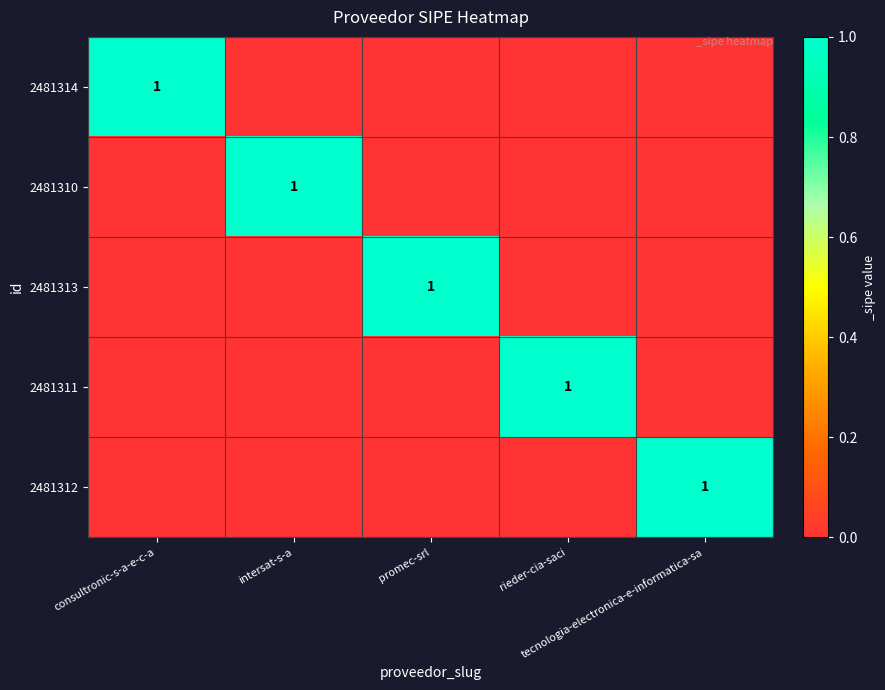

At which category is the sum across all series the highest?

consultronic-s-a-e-c-a